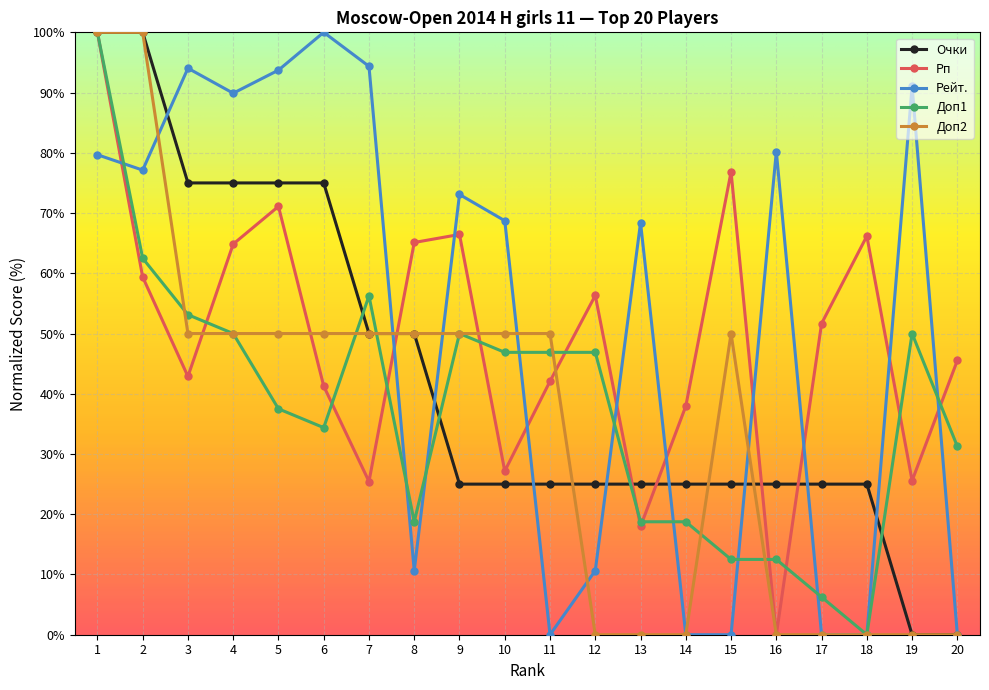

Is it true that Доп1 equals 17.5 at 16?

False